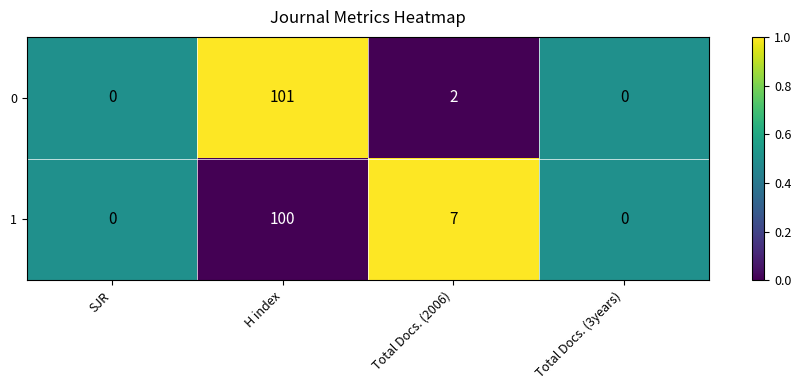

At which label does 0 first exceed 2?

H index